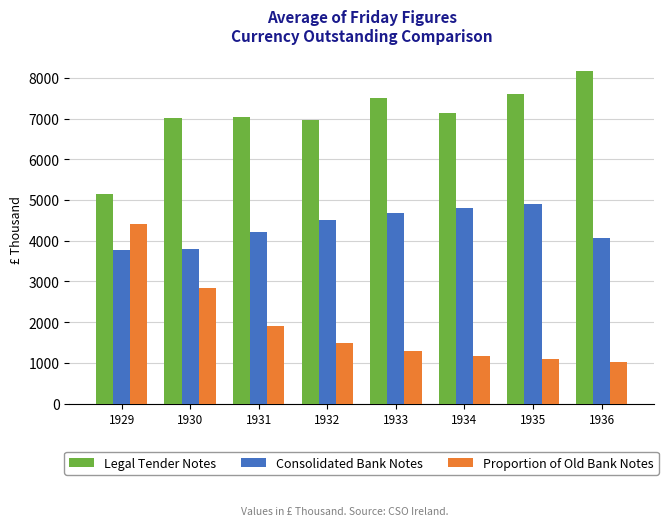

At how many categories does at least one series exceed 6101?

7